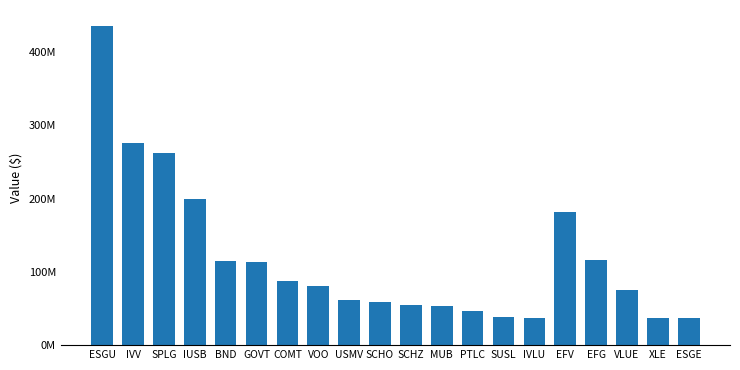

What is the change in value from COMT to PTLC?

-40905000